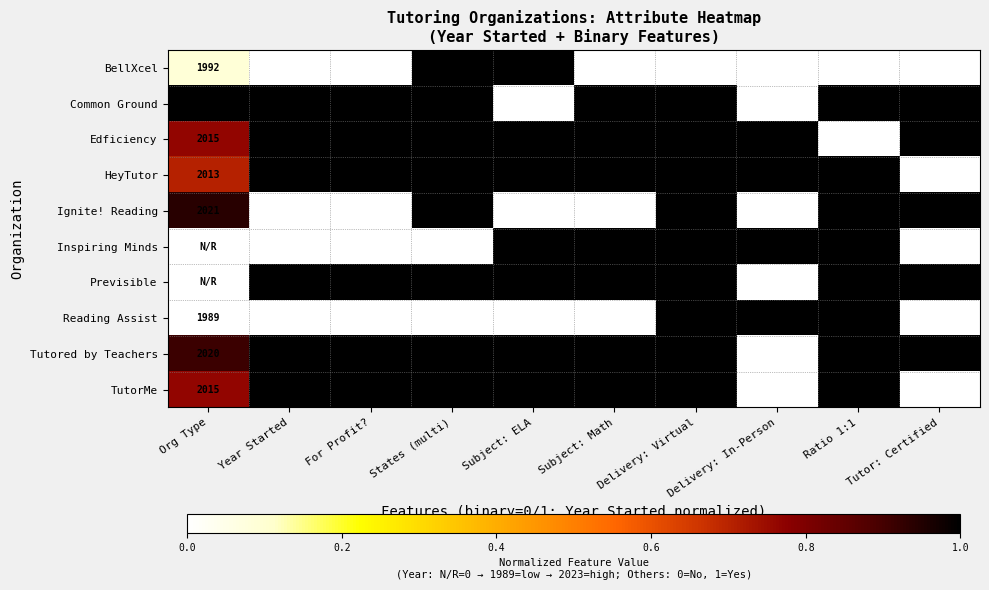

The BellXcel series shows 496 at Org Type. True or false?

False